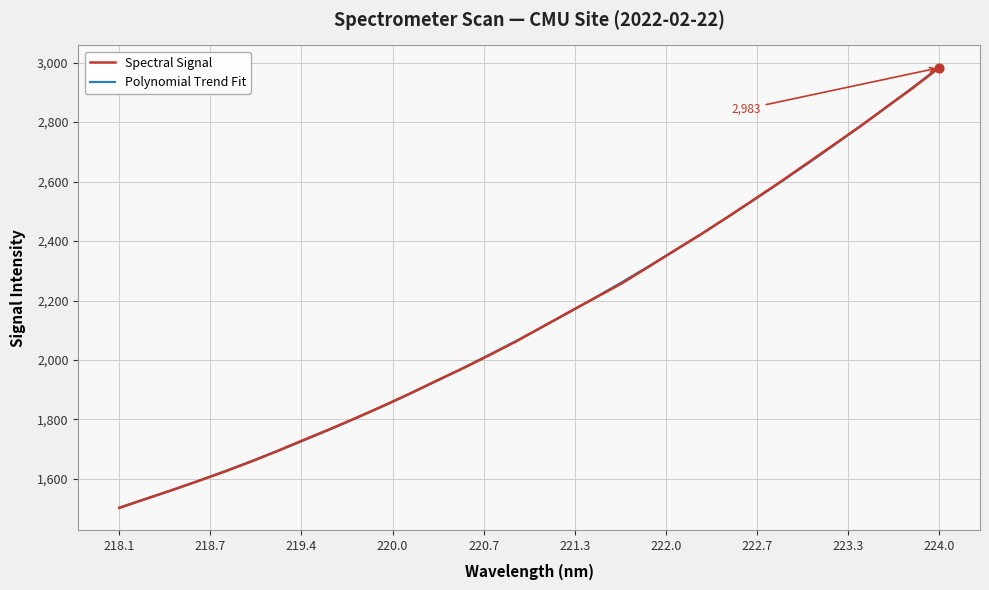

Which series has the widest spread of values?

Polynomial Trend Fit